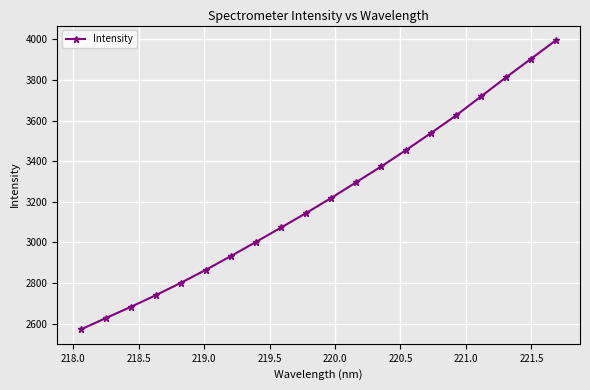

What is the difference between the second highest and second lowest values?

1277.7